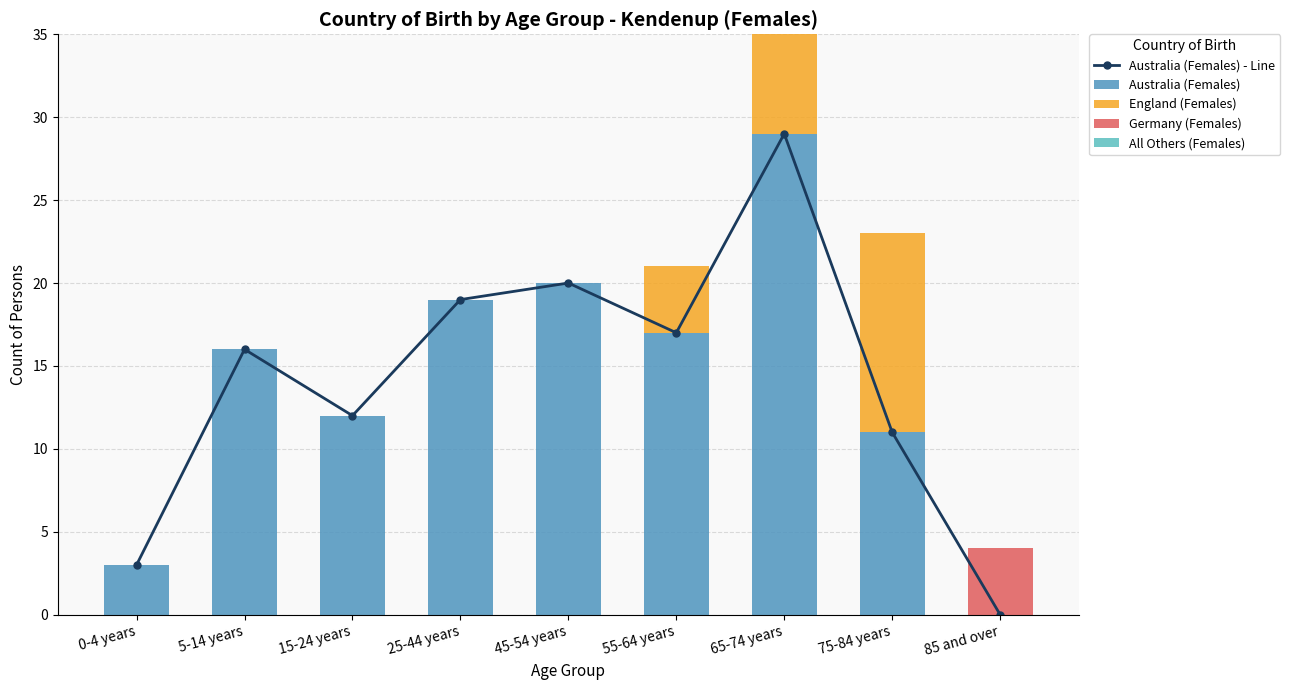

What is the difference between the Australia (Females) - Line values at 55-64 years and 0-4 years?

14